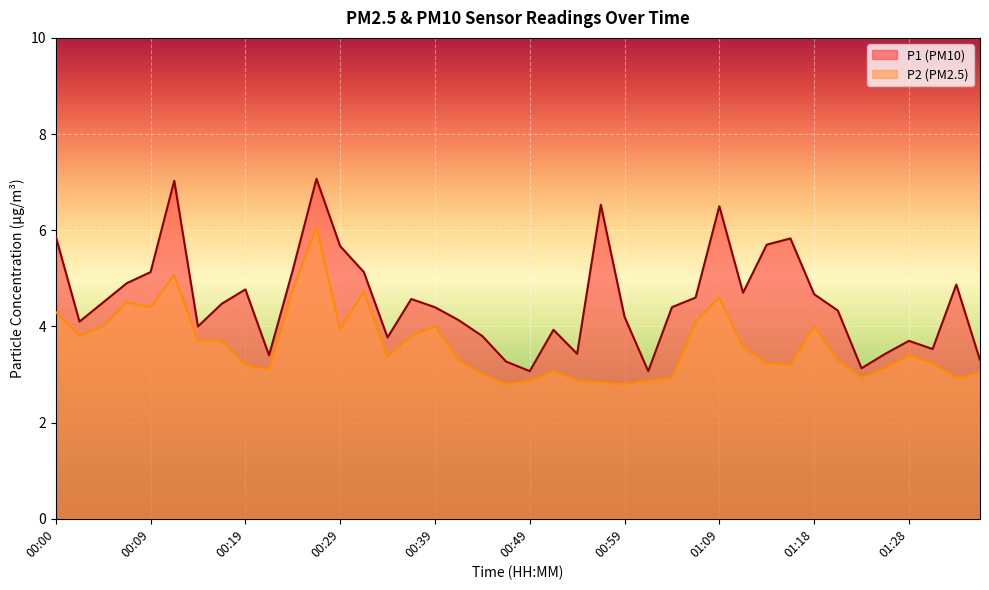

Is it true that P2 equals 5.7 at 01:18?

False